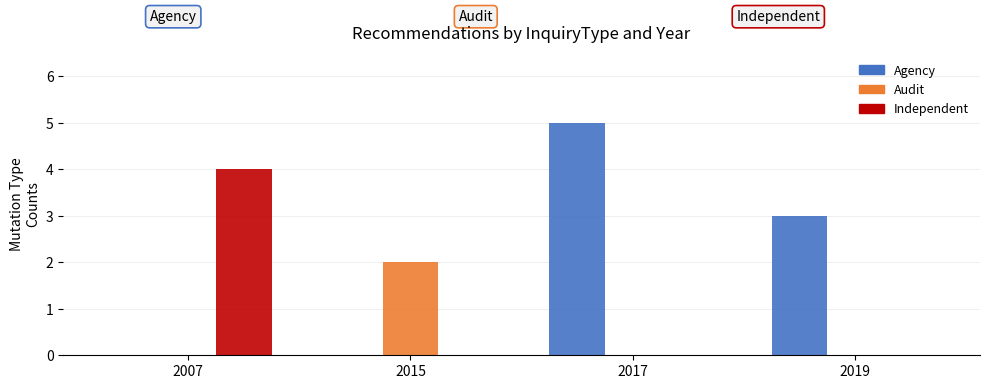

Which series changed the most between 2017 and 2019?

Agency